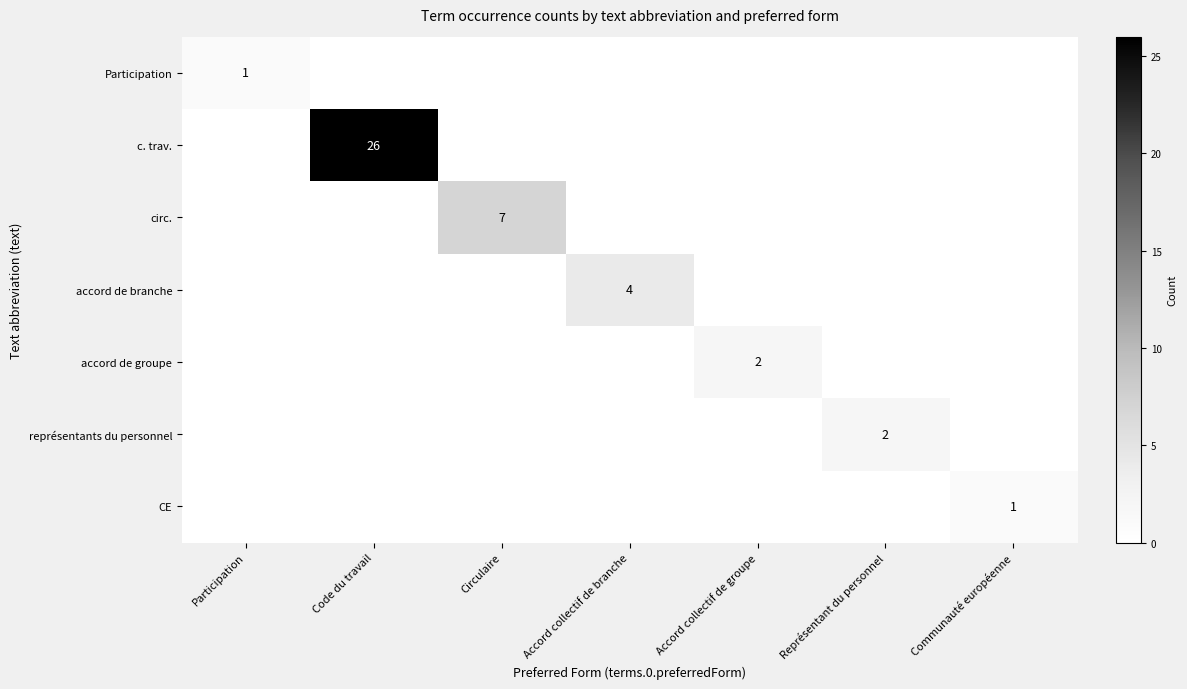

The value of CE at Communauté européenne is 2. True or false?

False